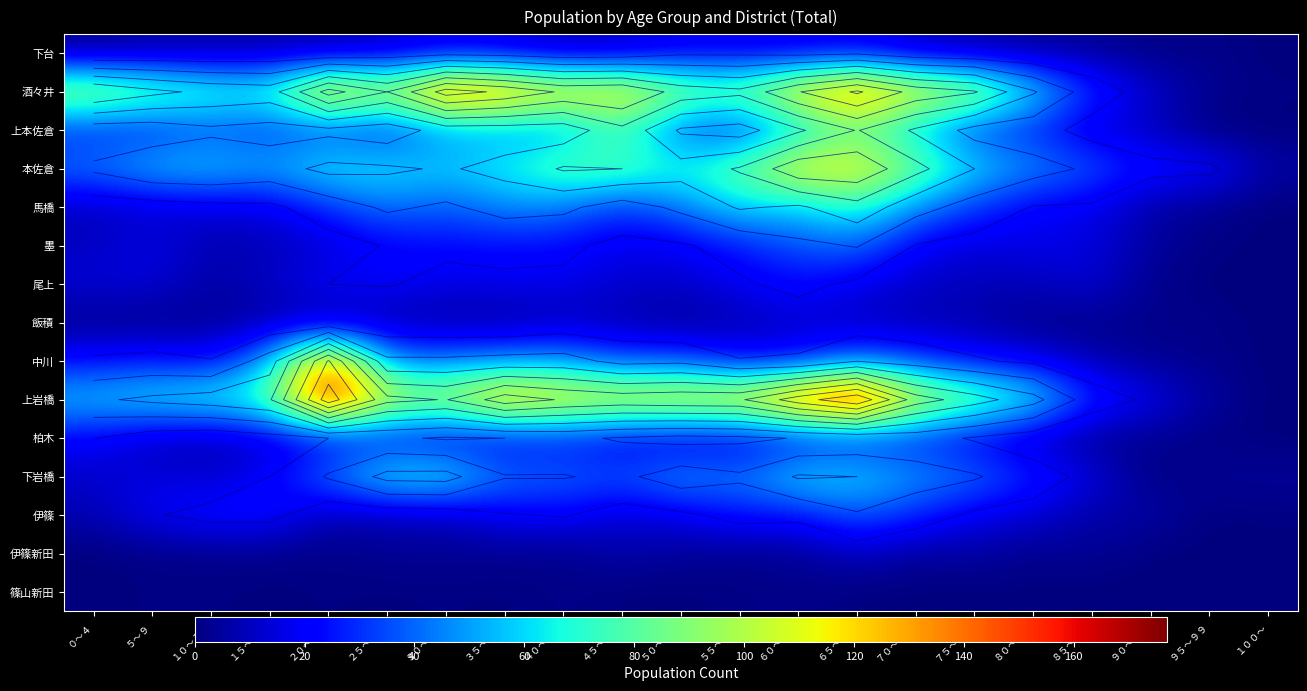

Rank the series at ４０～４４ from highest to lowest value.

上岩橋, 酒々井, 本佐倉, 上本佐倉, 中川, 馬橋, 下岩橋, 柏木, 墨, 伊篠, 尾上, 飯積, 下台, 伊篠新田, 篠山新田